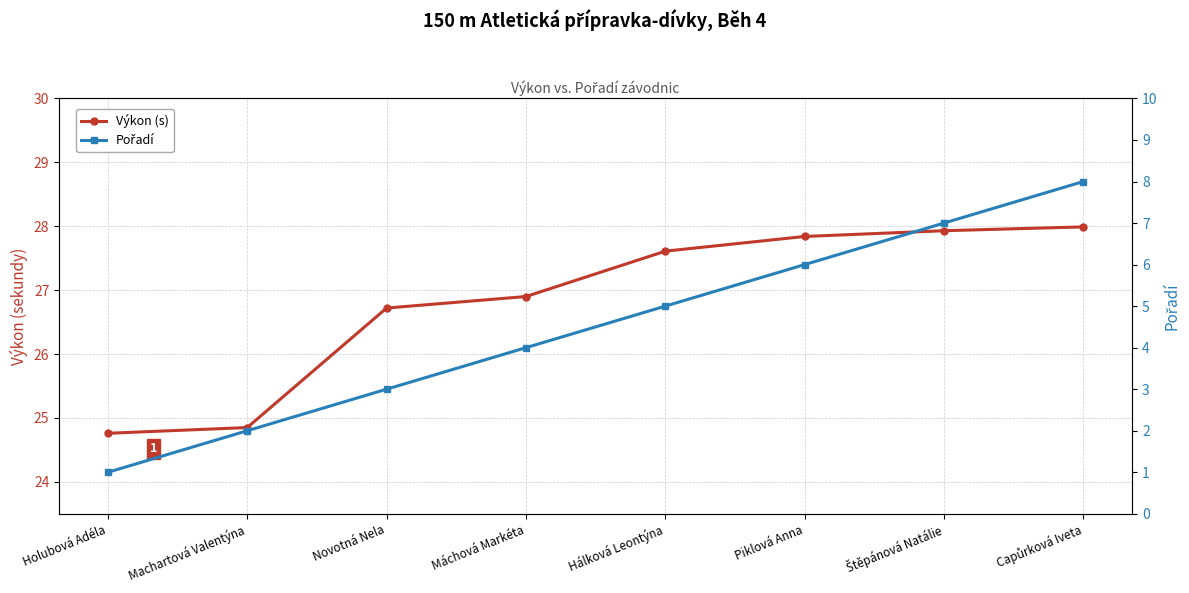

Is the value of Výkon (s) at Piklová Anna greater than the value of Pořadí at Hálková Leontýna?

Yes